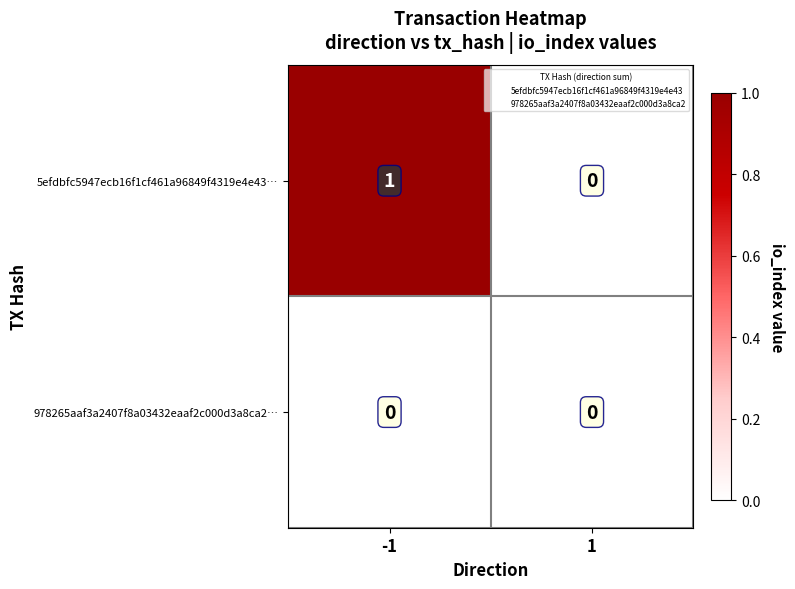

Is it true that 5efdbfc5947ecb16f1cf461a96849f4319e4e43… equals 1 at -1?

True